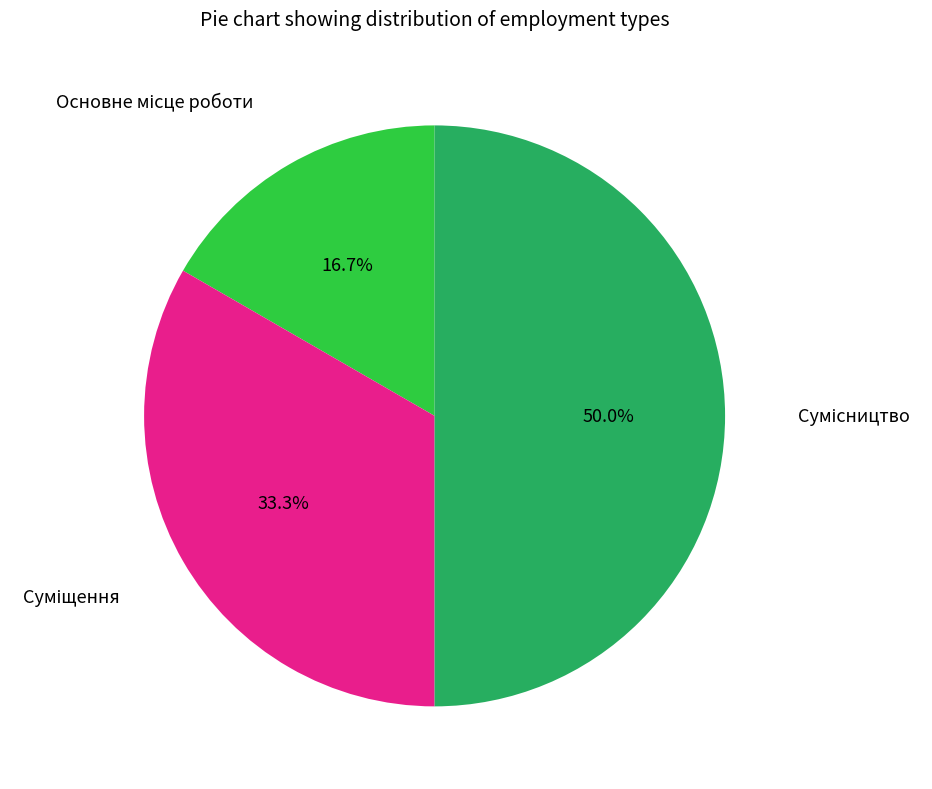

What is the smallest slice in the pie chart?

Основне місце роботи